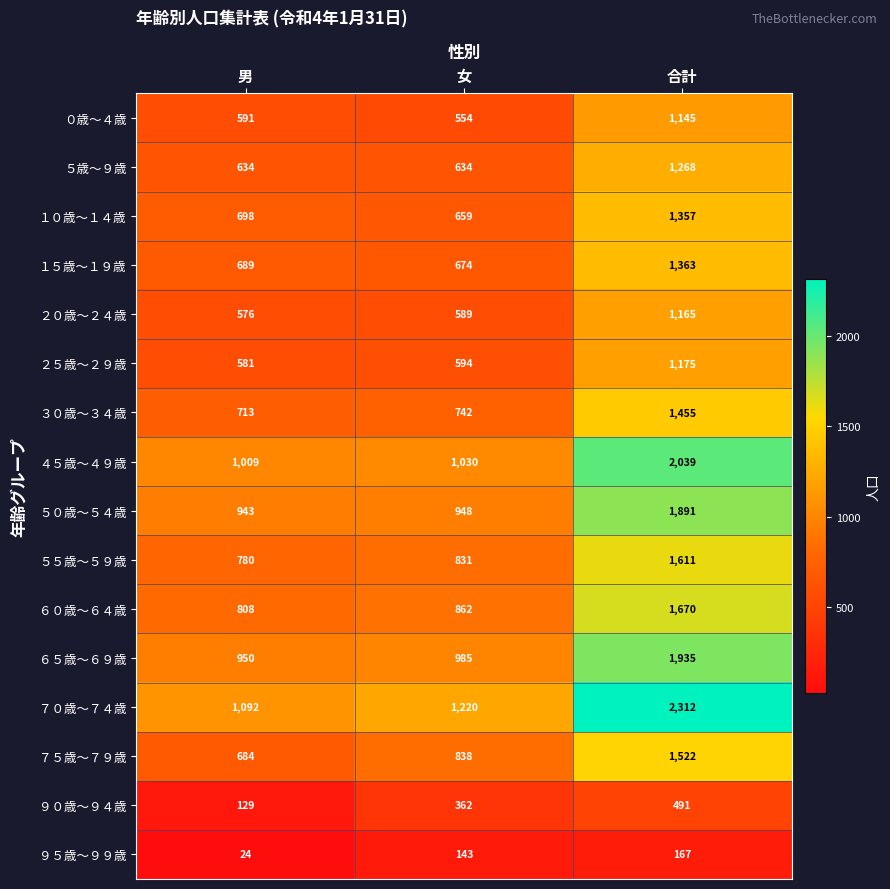

How many data points does each series have?

3